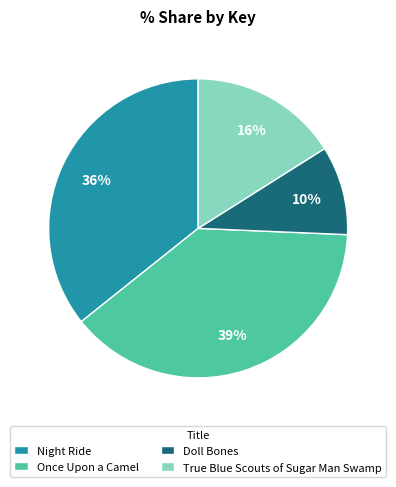

Rank the categories by value from lowest to highest.

Doll Bones, True Blue Scouts of Sugar Man Swamp, Night Ride, Once Upon a Camel